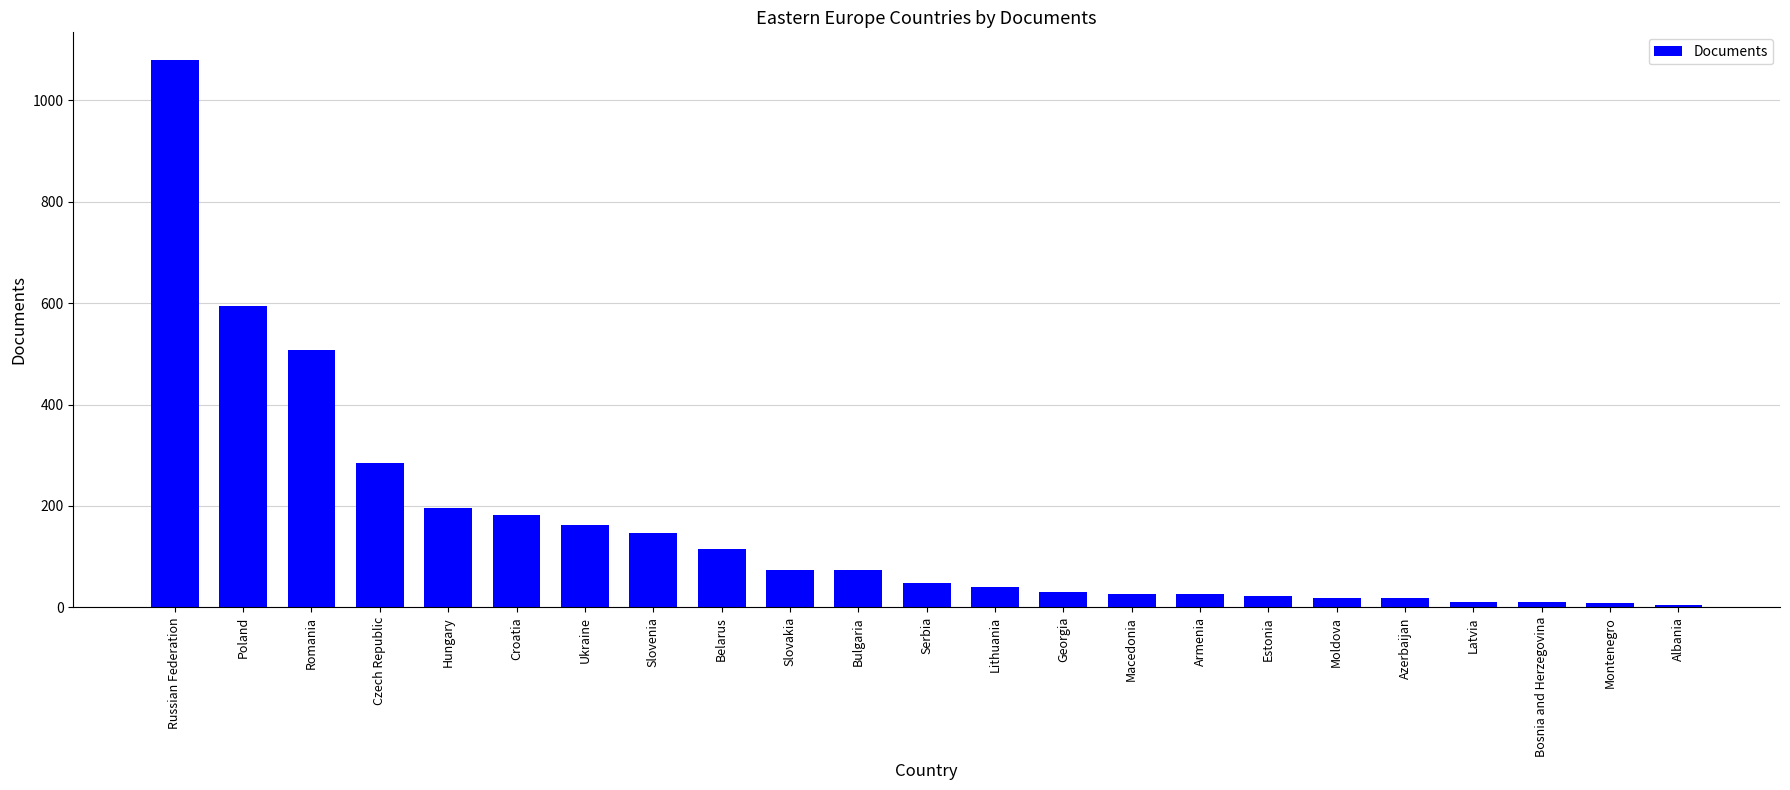

What value does the data have at Slovakia, to the nearest 10?

70